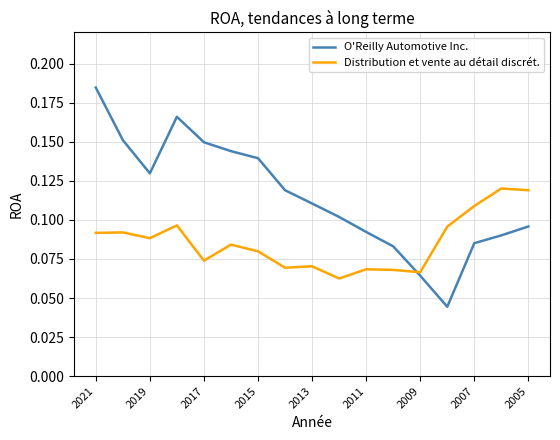

Which series has the largest total across all categories?

O'Reilly Automotive Inc.